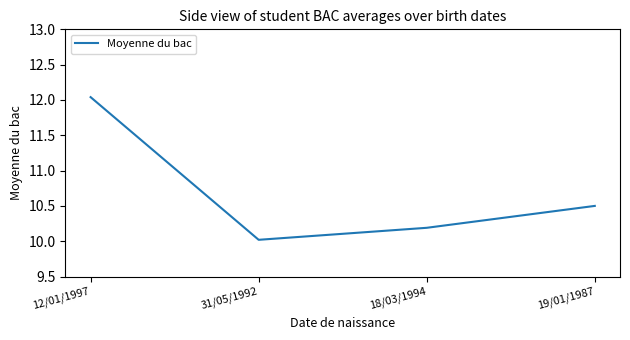

How many lines are shown in the chart?

1